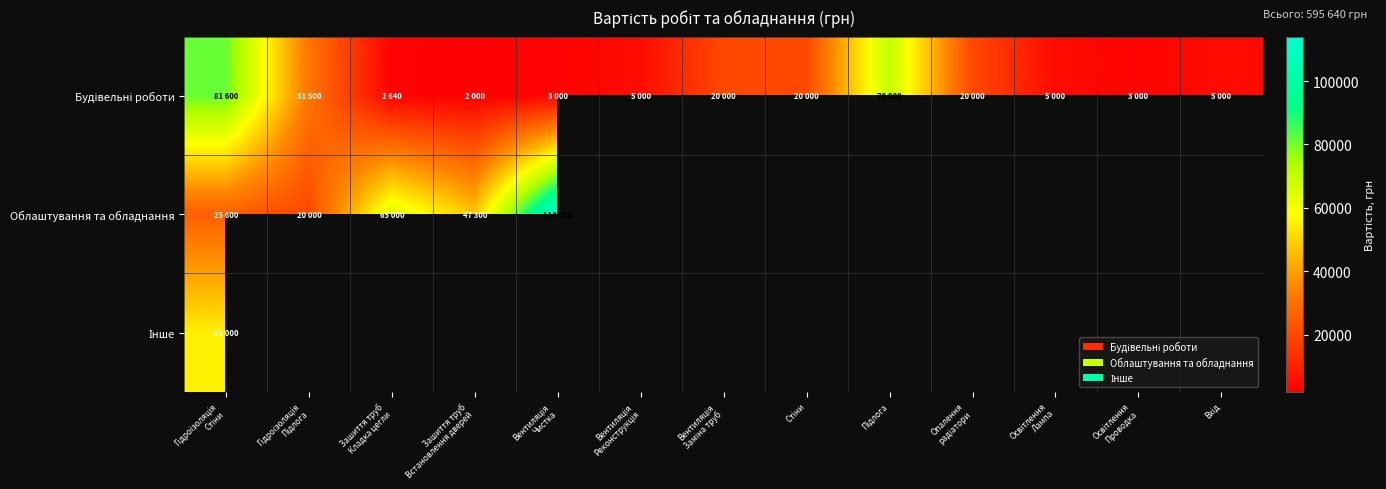

At how many categories does at least one series exceed 33840?

5